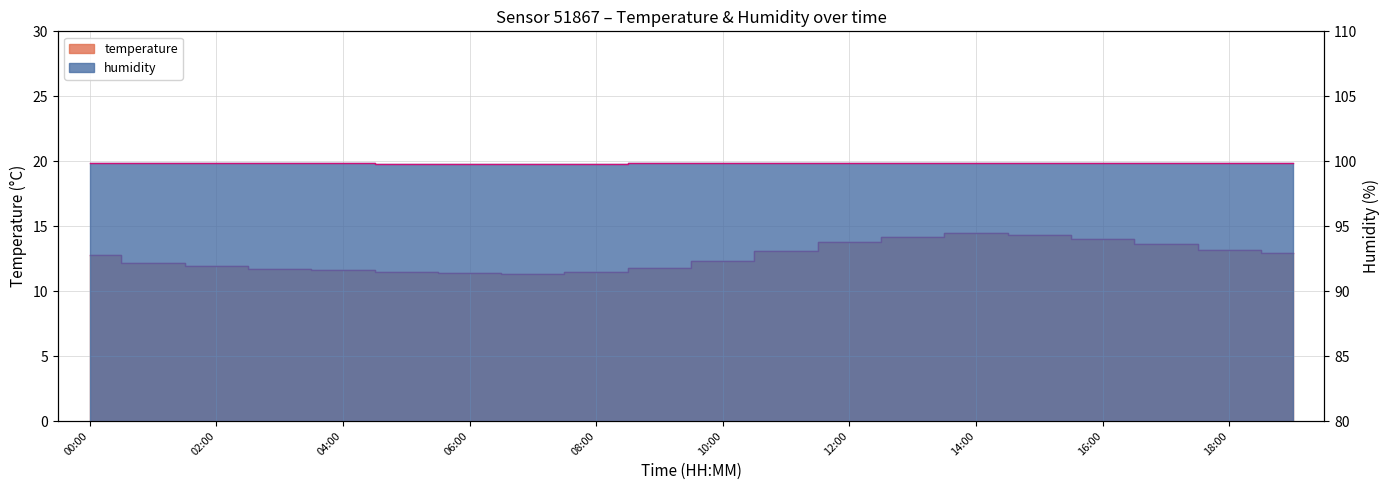

List the labels in order of humidity value, largest first.

00:00, 01:00, 02:00, 03:00, 04:00, 09:00, 10:00, 11:00, 12:00, 13:00, 14:00, 15:00, 16:00, 17:00, 18:00, 19:00, 05:00, 06:00, 07:00, 08:00